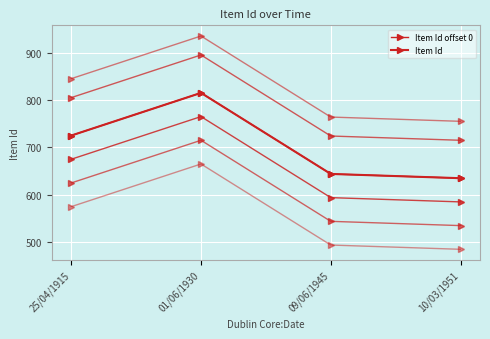

At 01/06/1930, list the series in order from largest to smallest.

Item Id offset 0, Item Id